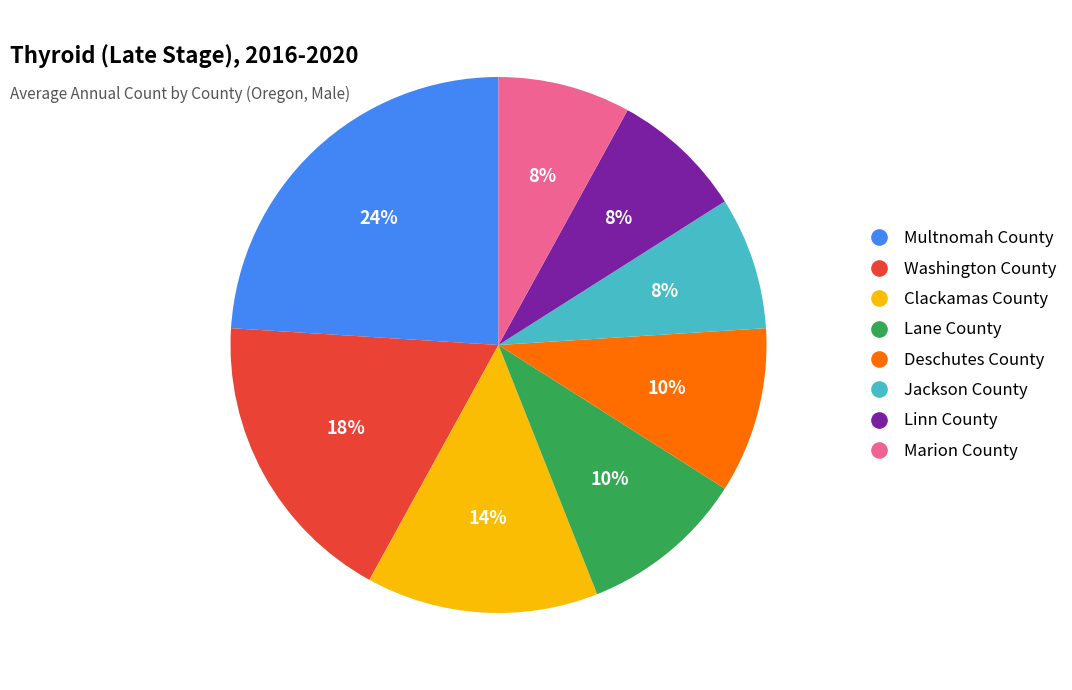

Which category has the biggest portion of the pie?

Multnomah County